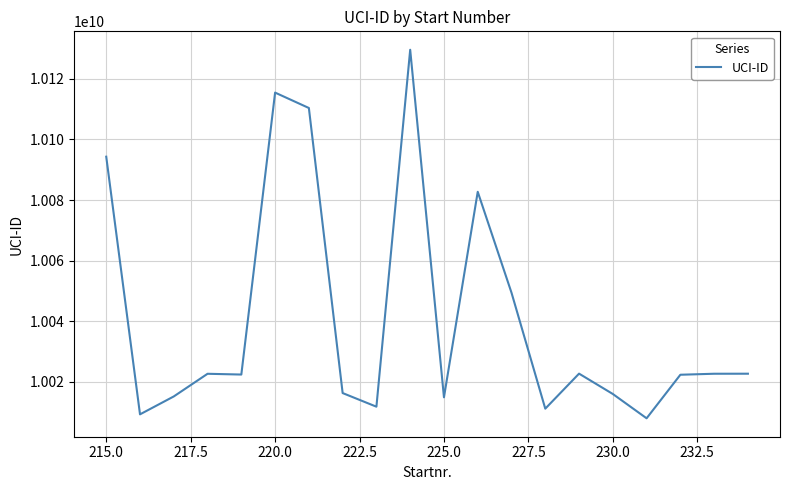

What is the minimum value shown in the chart?

10007873350